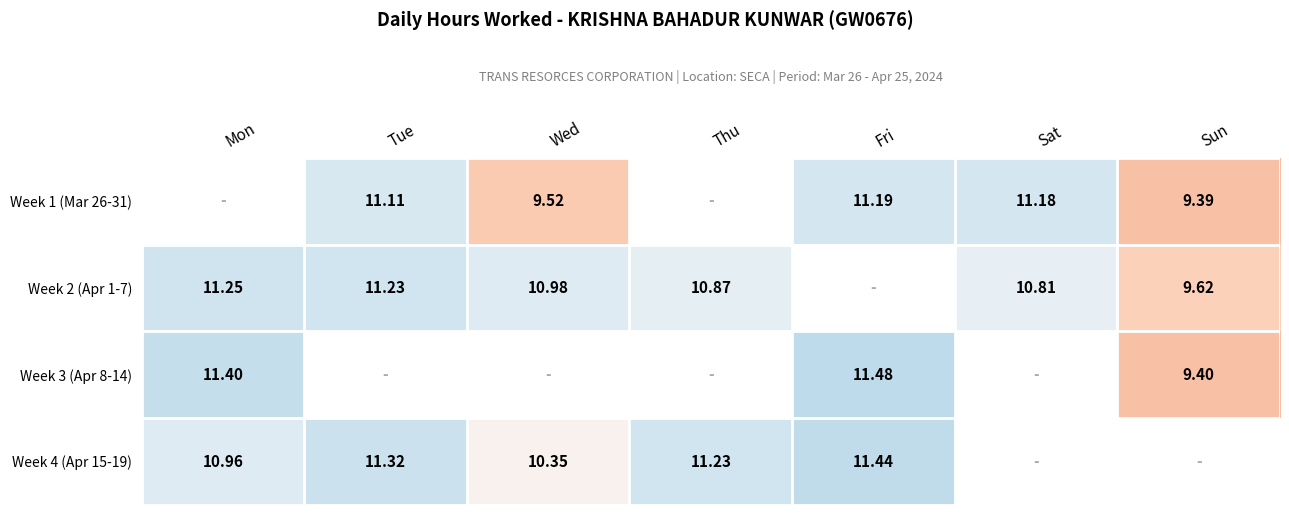

Count the number of data series in this chart.

4